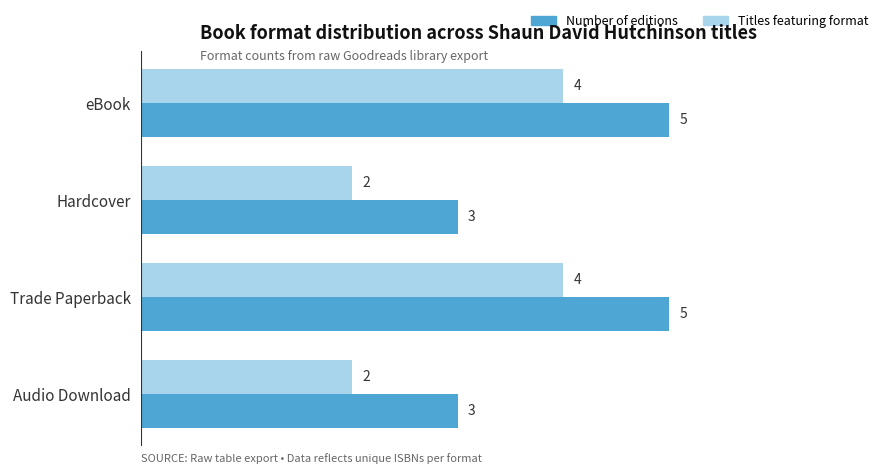

Is it true that Number of editions equals 7 at Trade Paperback?

False